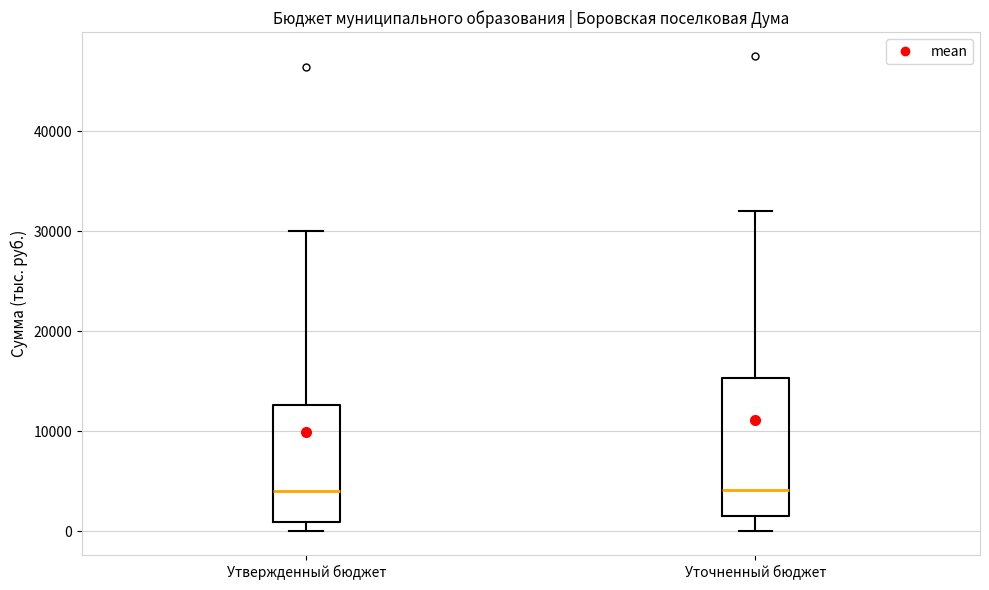

Where is the lower edge of the box for Утвержденный бюджет on the y-axis? The values are not printed on the chart, so give them approximately, as read against the axis.

1000